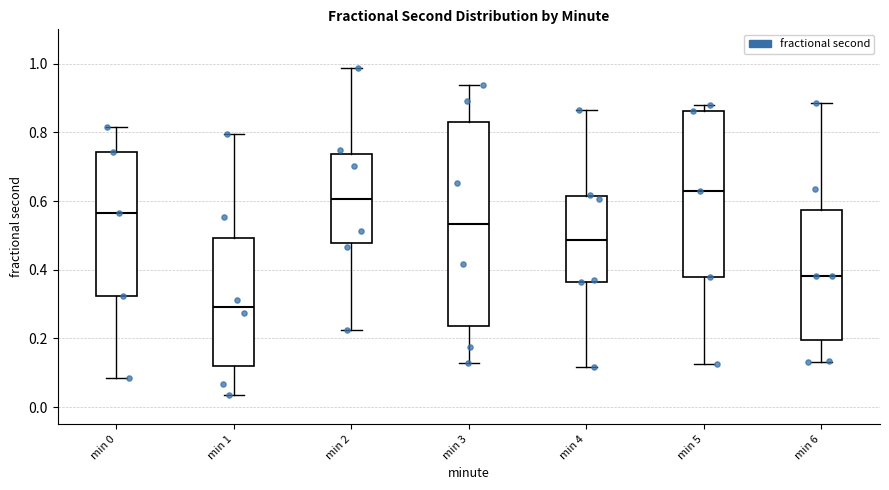

Which box's median line is the highest?

min 5